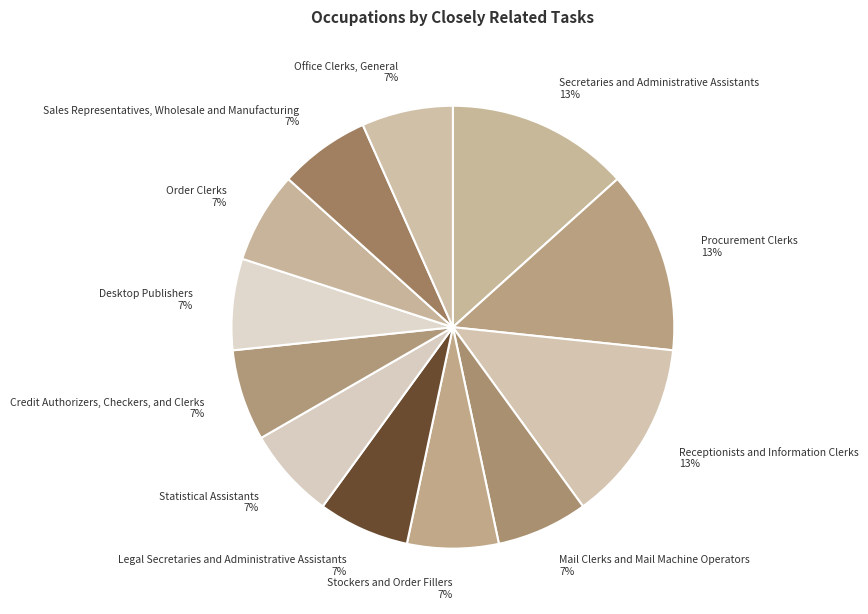

Is the sum of Credit Authorizers, Checkers, and Clerks and Statistical Assistants greater than half?

No